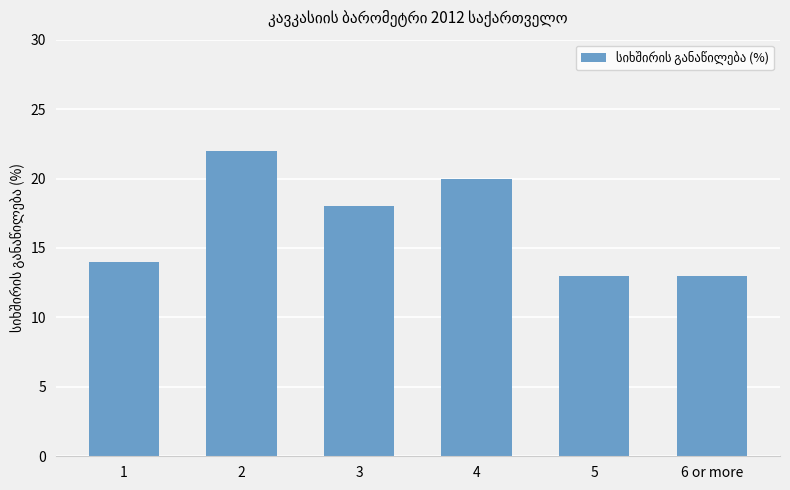

Between 4 and 5, which is larger?

4